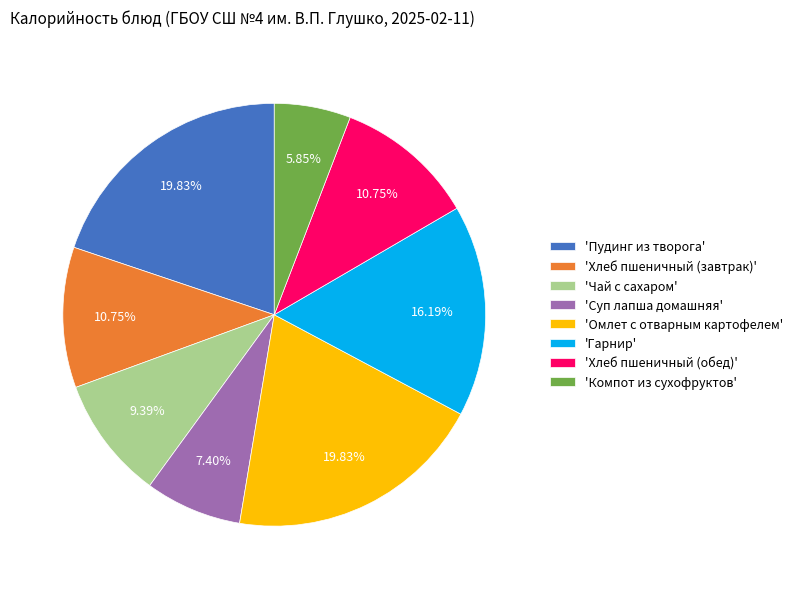

Does any single category account for the majority?

No